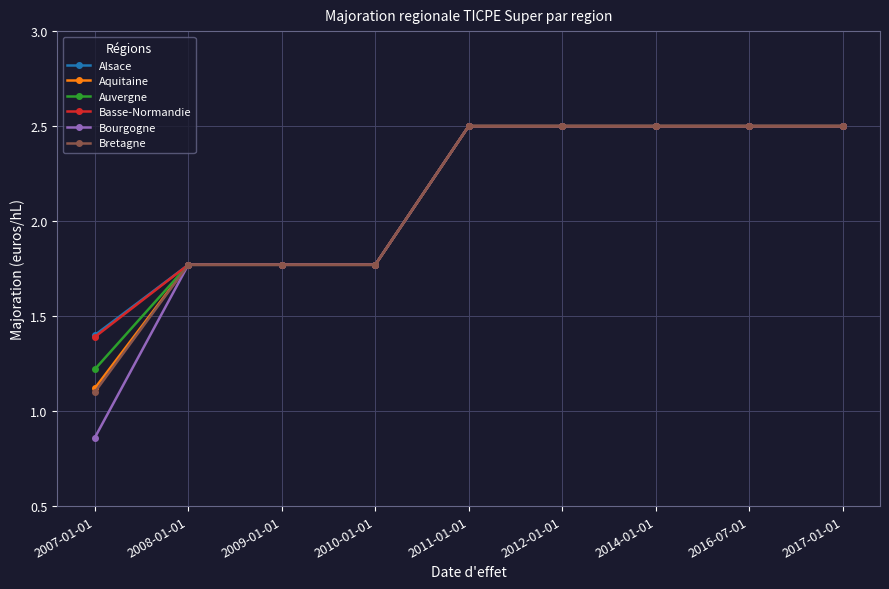

Is the value of Bretagne at 2009-01-01 greater than the value of Auvergne at 2016-07-01?

No